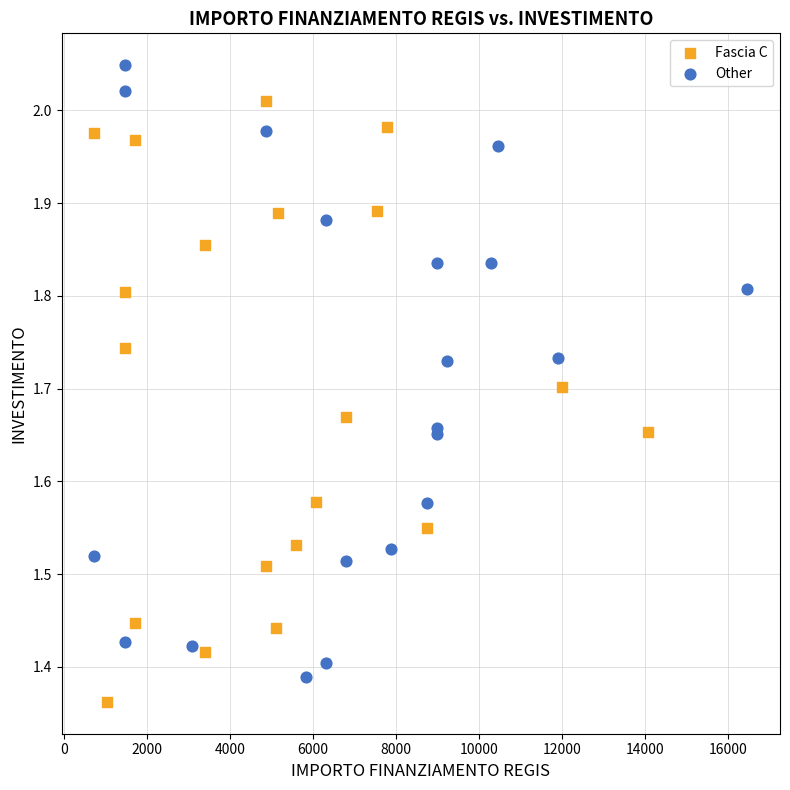

What are all the series names shown in the legend?

Fascia C, Other